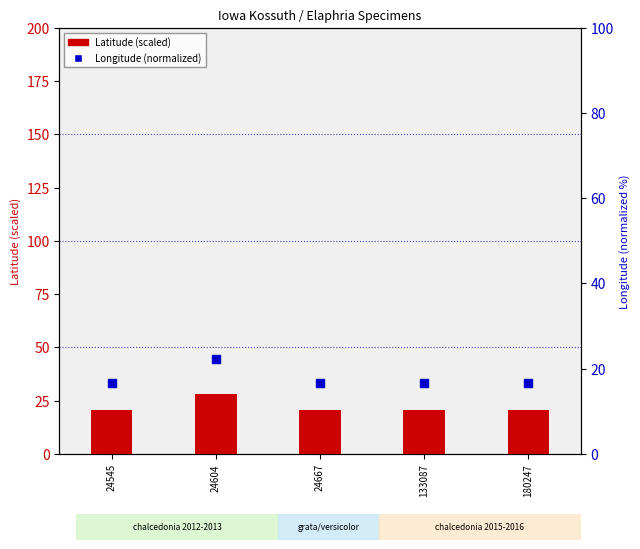

What are all the series names shown in the legend?

Latitude (scaled), Longitude (normalized)